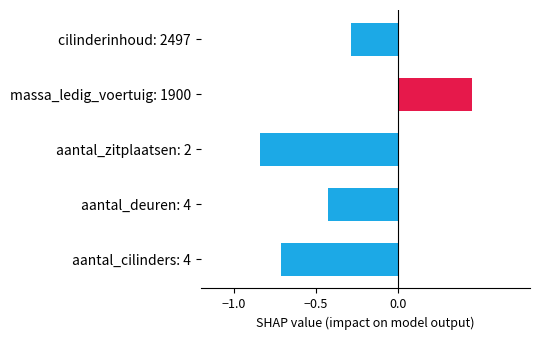

What is the smallest value displayed?

-0.8